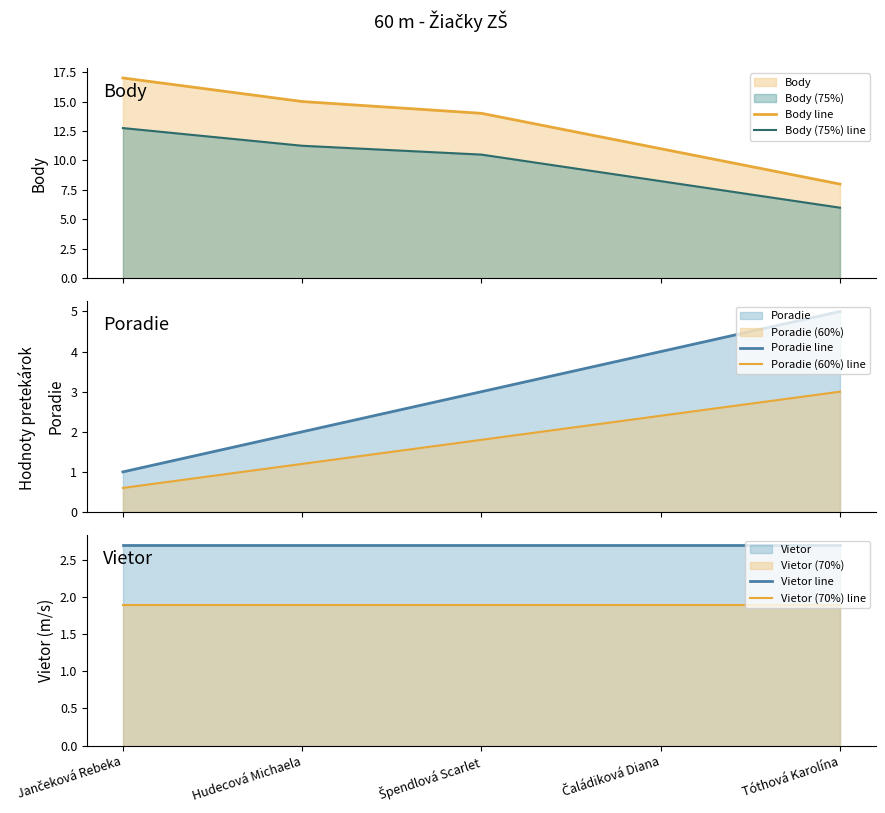

Reading left to right, extract all data points from this chart.

Body line: 17.0	15.0	14.0	11.0	8.0
Body (75%) line: 12.8	11.2	10.5	8.2	6.0
Poradie line: 1.0	2.0	3.0	4.0	5.0
Poradie (60%) line: 0.6	1.2	1.8	2.4	3.0
Vietor line: 2.7	2.7	2.7	2.7	2.7
Vietor (70%) line: 1.9	1.9	1.9	1.9	1.9